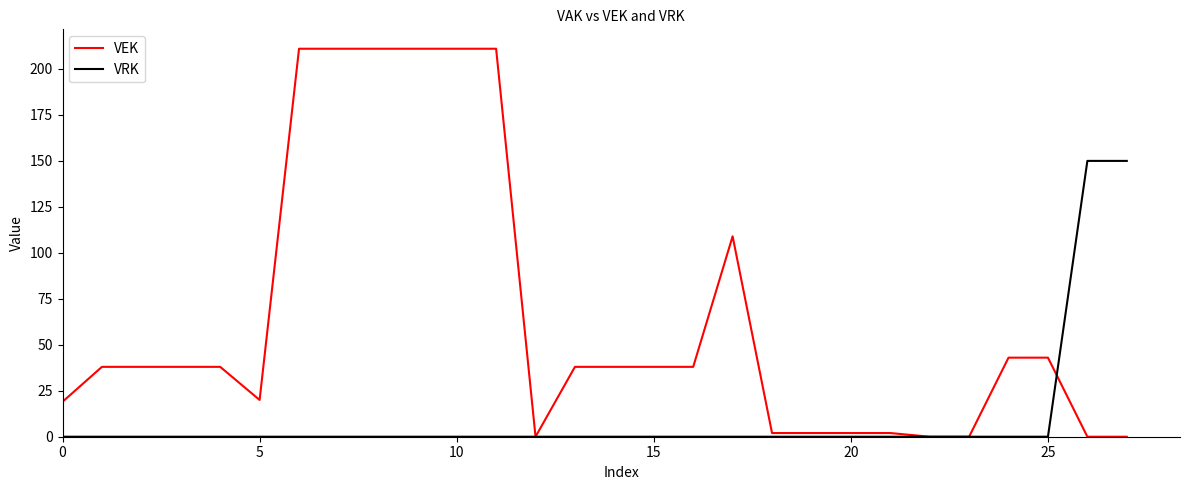

What is the difference between the second highest and second lowest values in the VRK series?

150